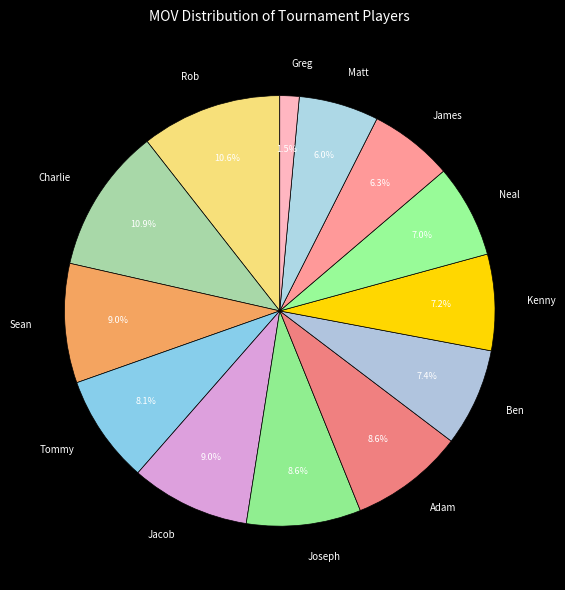

To the nearest percent, what percentage of the pie is Rob?

11%